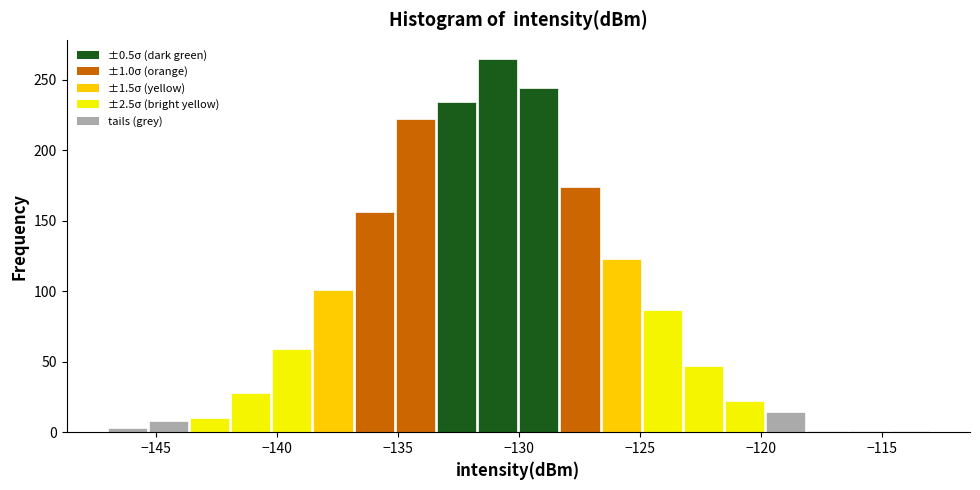

Read against the x-axis, roughly where is the centre of the tallest bar?

-131.0